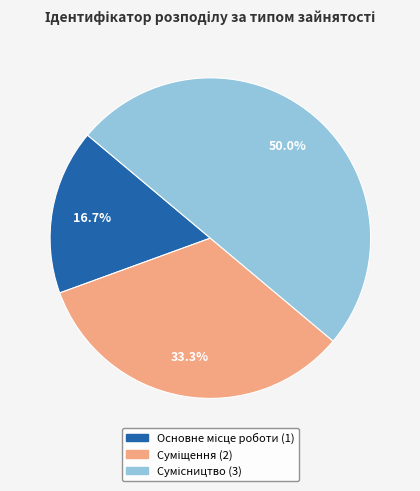

How many segments does this pie chart have?

3